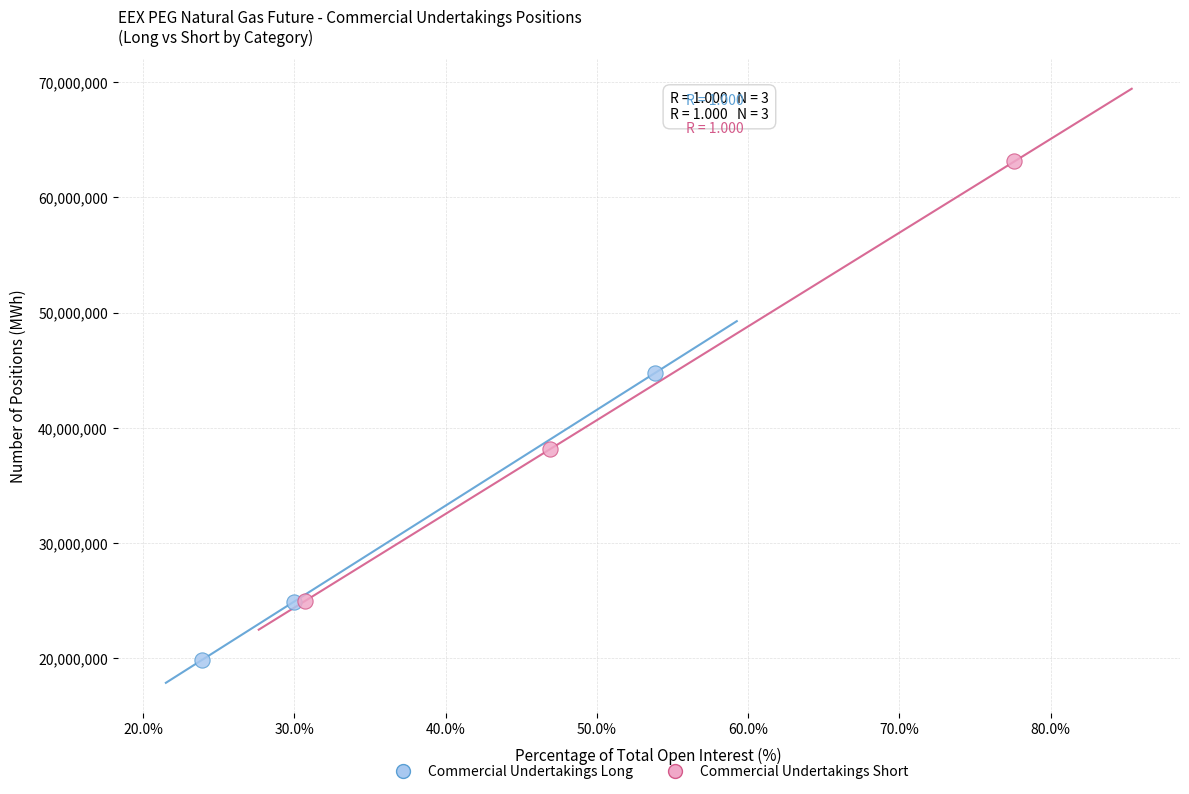

Which series has the widest spread of Y values?

Commercial Undertakings Short